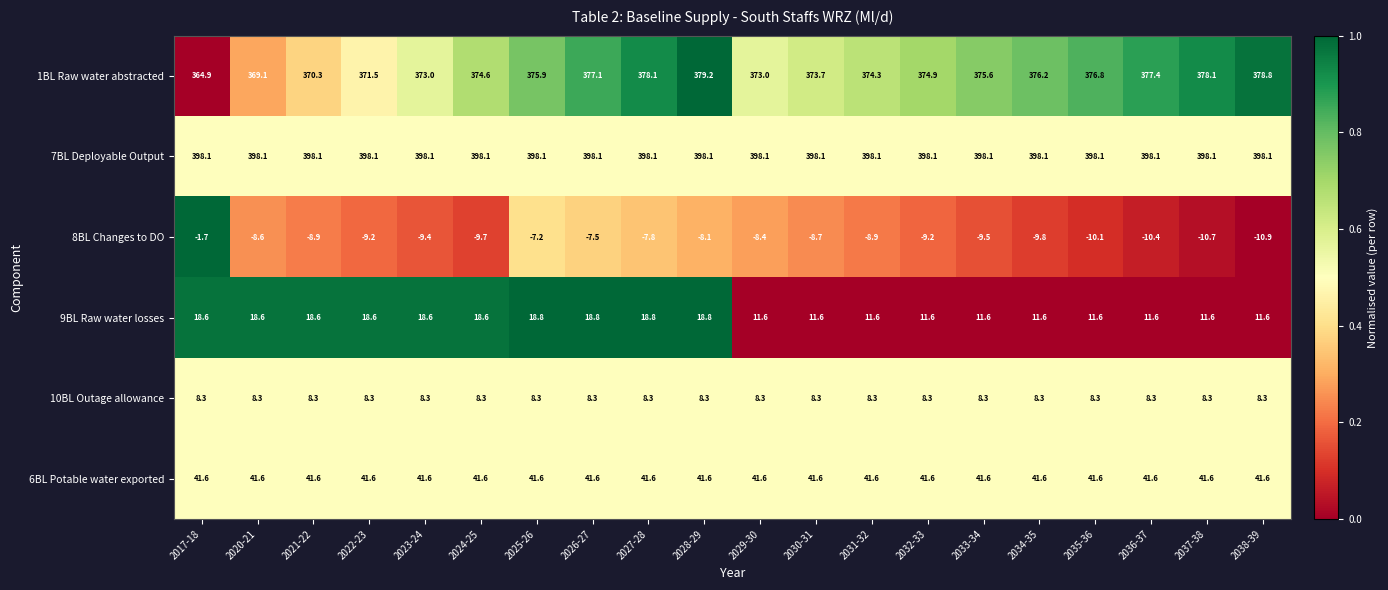

What is the smallest value displayed?

-10.9